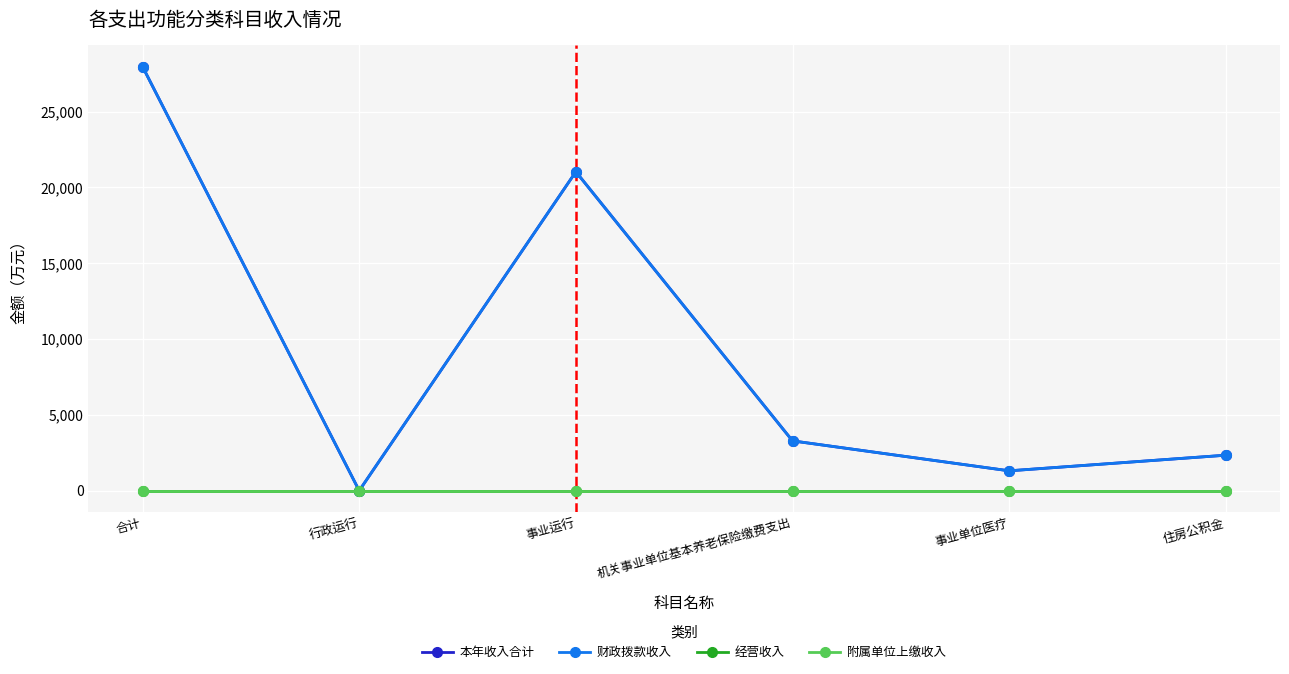

Reading left to right, transcribe all the data shown in this chart.

本年收入合计: 27970.5	0.0	21036.7	3284.8	1309.0	2340.0
财政拨款收入: 27970.5	0.0	21036.7	3284.8	1309.0	2340.0
经营收入: 0.0	0.0	0.0	0.0	0.0	0.0
附属单位上缴收入: 0.0	0.0	0.0	0.0	0.0	0.0